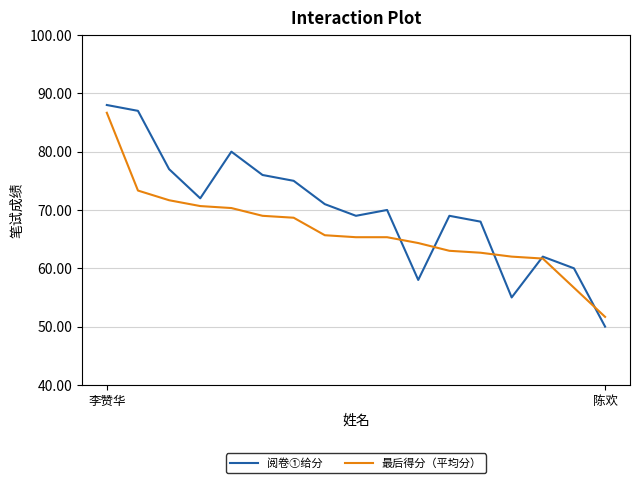

What is the maximum value for 阅卷①给分?

88.0